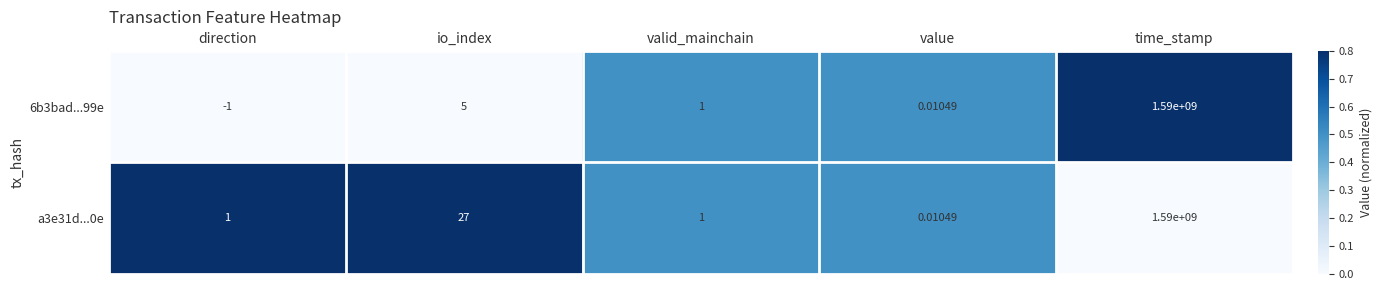

Where is a3e31d...0e nearest to the value 795000000?

io_index